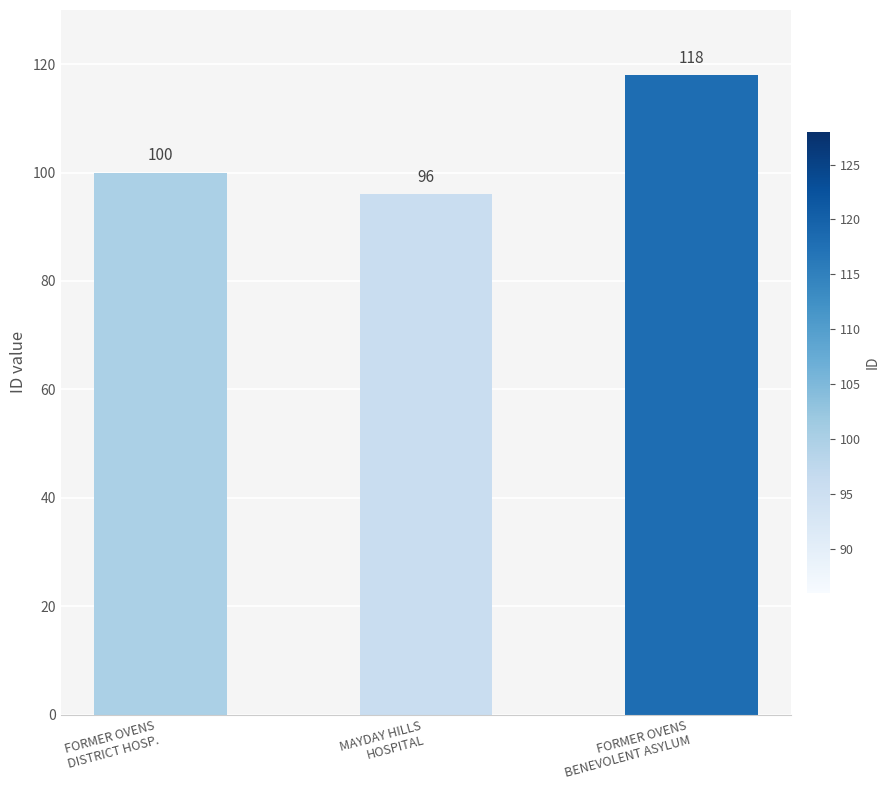

List the labels in order of value, smallest first.

MAYDAY HILLS
HOSPITAL, FORMER OVENS
DISTRICT HOSP., FORMER OVENS
BENEVOLENT ASYLUM